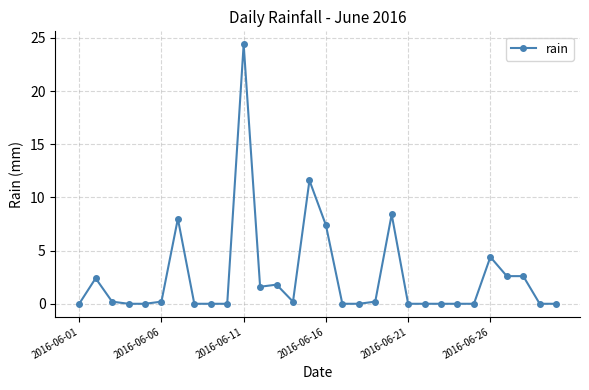

What is the average value?

2.5